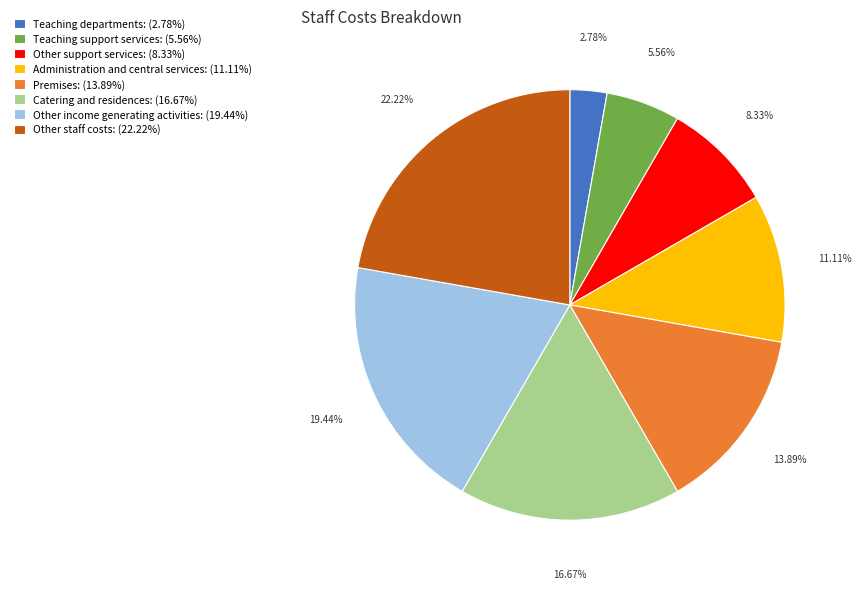

Rank the categories by value from lowest to highest.

Teaching departments, Teaching support services, Other support services, Administration and central services, Premises, Catering and residences, Other income generating activities, Other staff costs